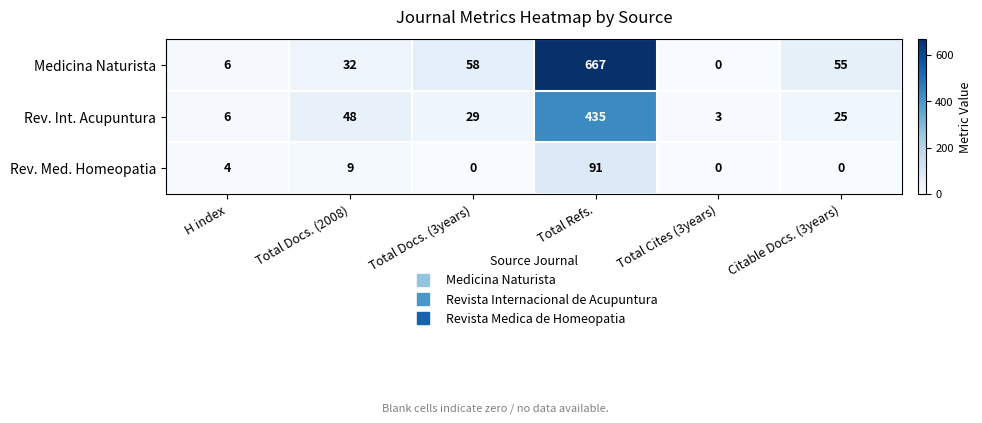

Is it true that Rev. Med. Homeopatia equals 6 at H index?

False